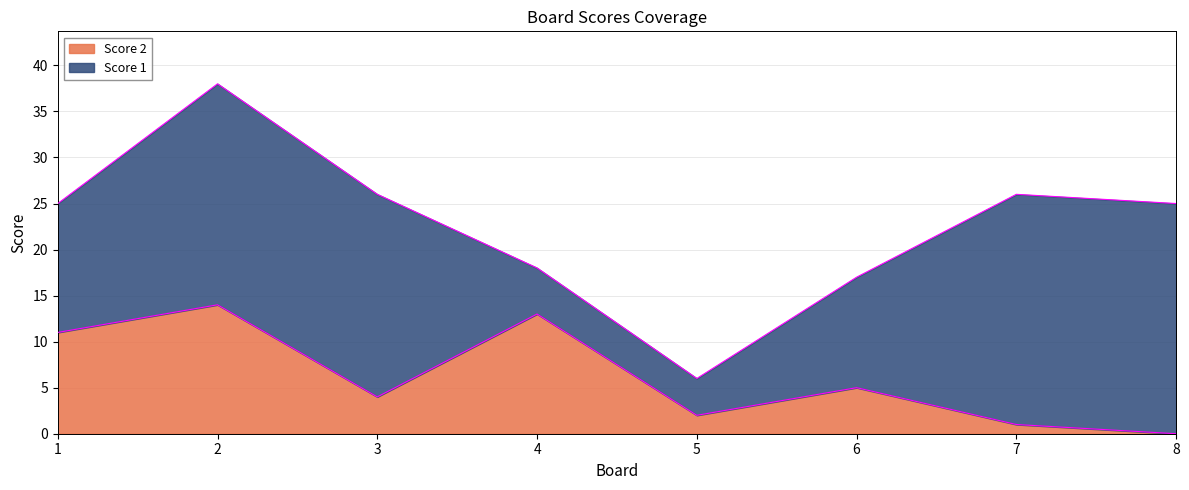

What is the change in value from 2 to 6?

-9